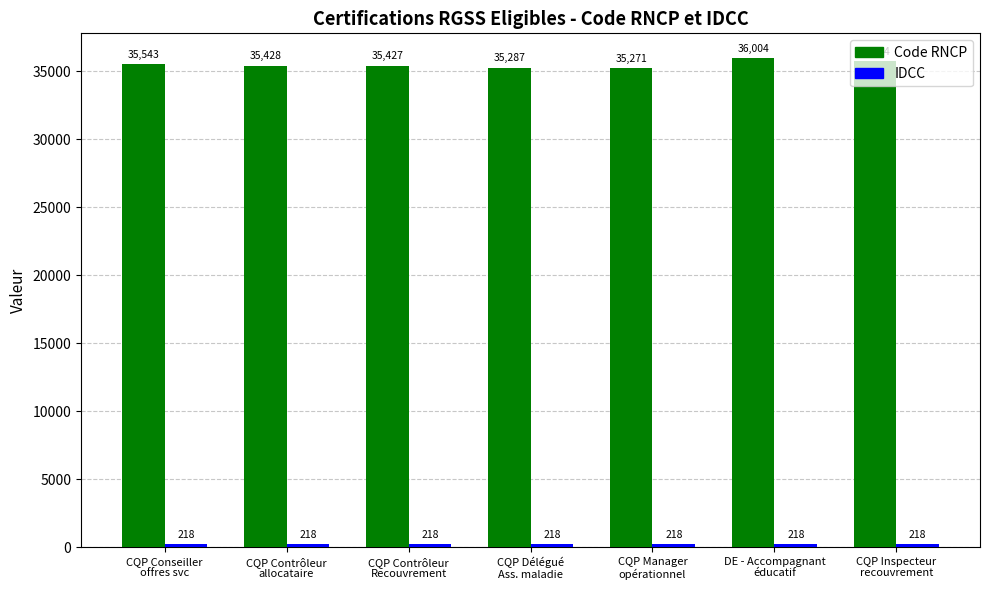

What is the total value across all series at CQP Manager
opérationnel?

35489